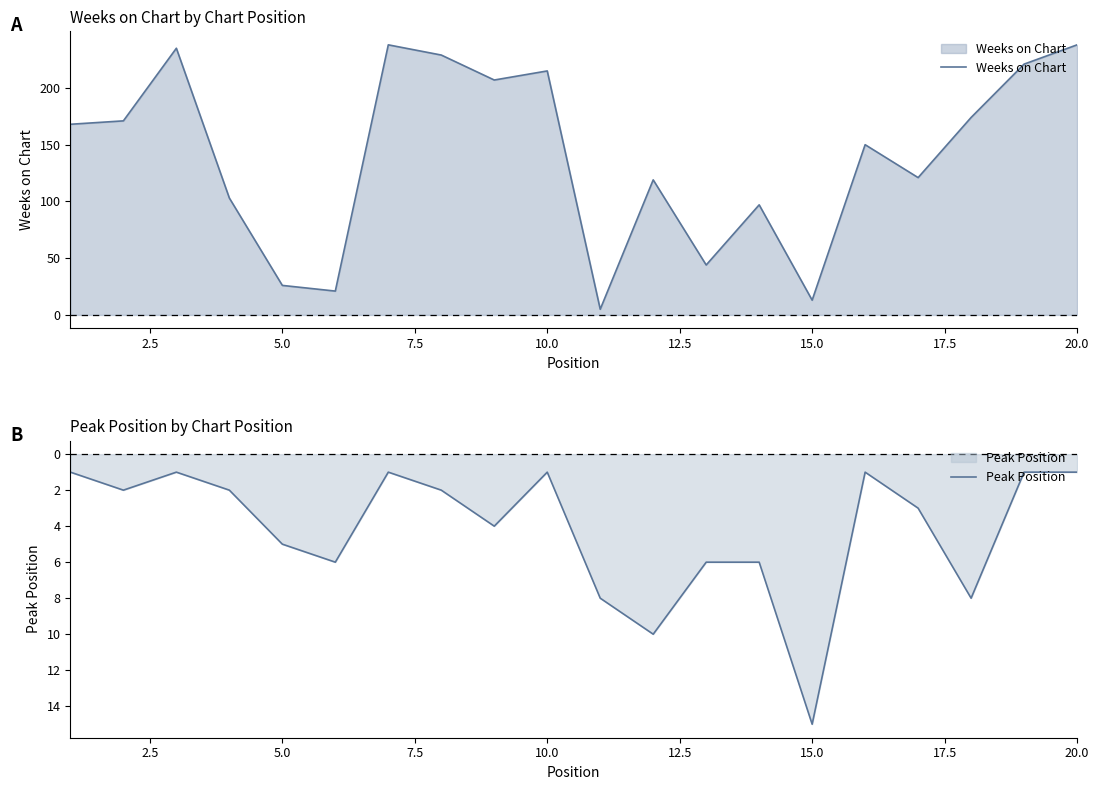

What is the highest value of the Peak Position series?

15